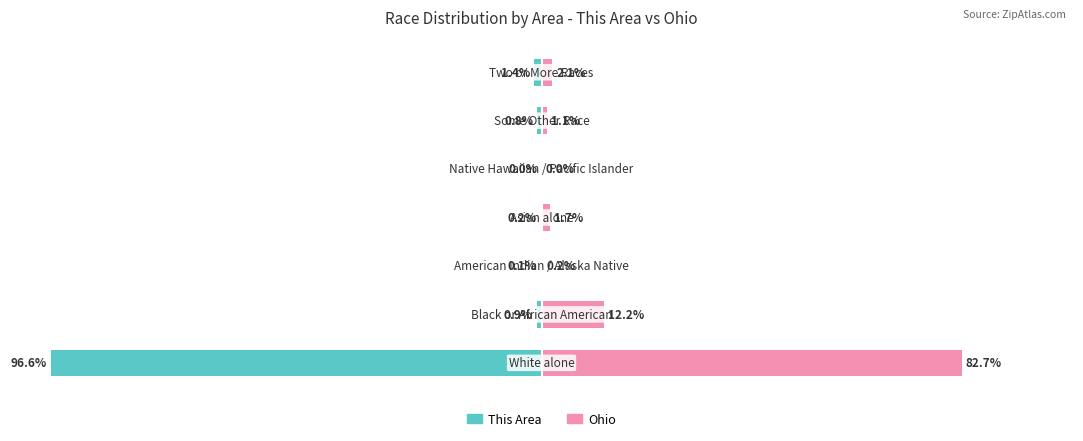

What is the spread (max minus min) of values at 2?

0.3